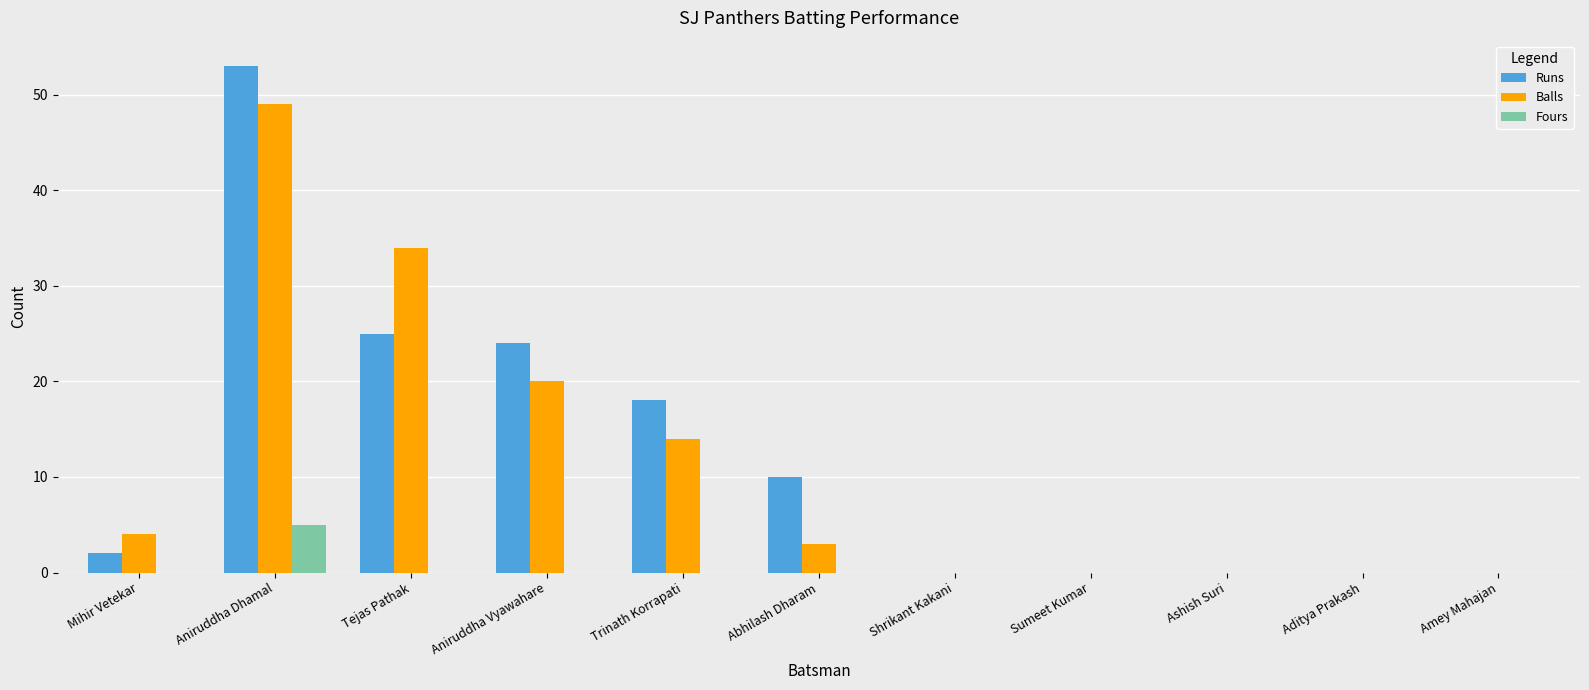

Are the bars grouped side by side (vs. stacked)?

Yes